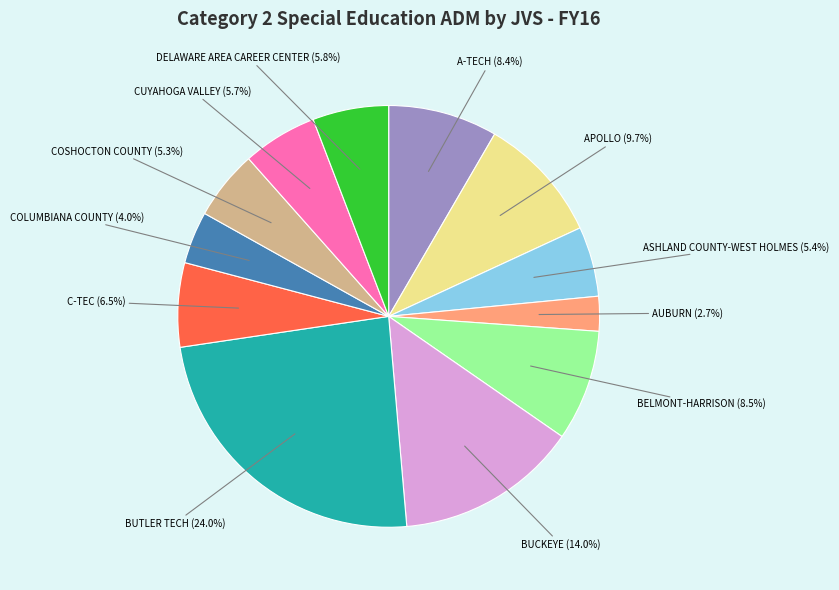

Is there a majority slice in this chart?

No